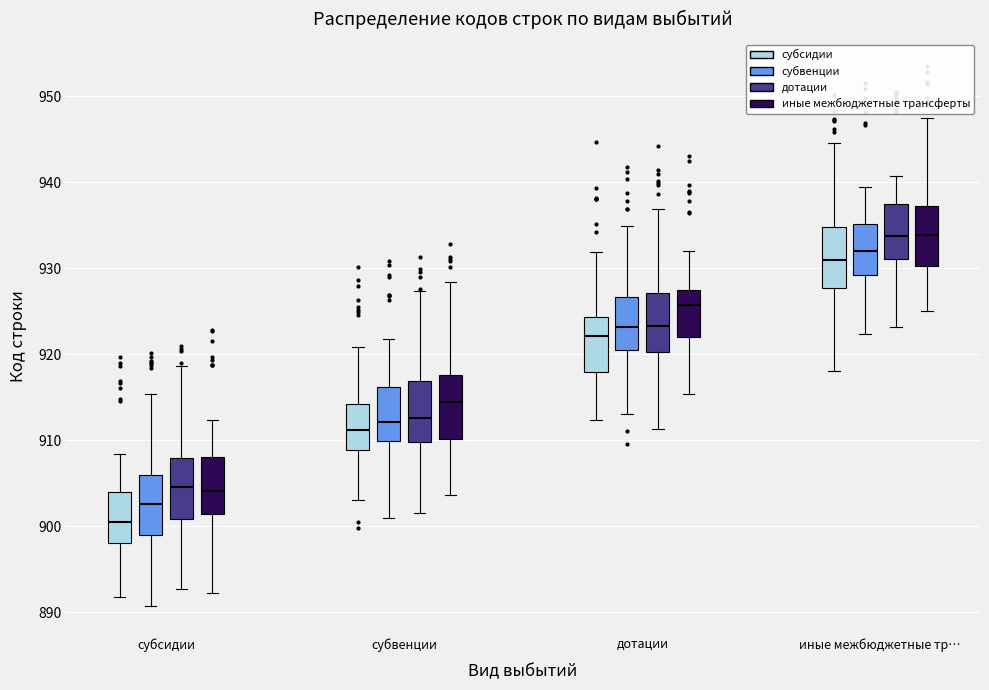

Reading left to right, transcribe this box plot: for each box, give where its median line is, the range the box spans, and where its two whiskers end, as read against the y-axis. The values are not printed on the chart, so give them approximately, as read against the axis.

субсидии (субсидии): median 900, box 898 to 904, whiskers 892 to 908
субсидии (субвенции): median 903, box 899 to 906, whiskers 891 to 915
субсидии (дотации): median 905, box 901 to 908, whiskers 893 to 919
субсидии (иные межбюджетные трансферты): median 904, box 901 to 908, whiskers 892 to 912
субвенции (субсидии): median 911, box 909 to 914, whiskers 903 to 921
субвенции (субвенции): median 912, box 910 to 916, whiskers 901 to 922
субвенции (дотации): median 913, box 910 to 917, whiskers 902 to 927
субвенции (иные межбюджетные трансферты): median 914, box 910 to 918, whiskers 904 to 928
дотации (субсидии): median 922, box 918 to 924, whiskers 912 to 932
дотации (субвенции): median 923, box 921 to 927, whiskers 913 to 935
дотации (дотации): median 923, box 920 to 927, whiskers 911 to 937
дотации (иные межбюджетные трансферты): median 926, box 922 to 927, whiskers 915 to 932
иные межбюджетные тр… (субсидии): median 931, box 928 to 935, whiskers 918 to 945
иные межбюджетные тр… (субвенции): median 932, box 929 to 935, whiskers 922 to 939
иные межбюджетные тр… (дотации): median 934, box 931 to 937, whiskers 923 to 941
иные межбюджетные тр… (иные межбюджетные трансферты): median 934, box 930 to 937, whiskers 925 to 947